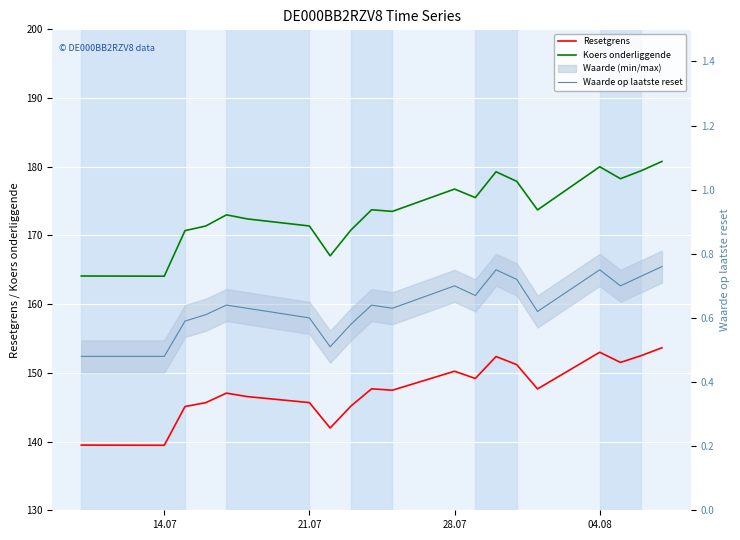

Is it true that Koers onderliggende equals 50.1 at 13?

False